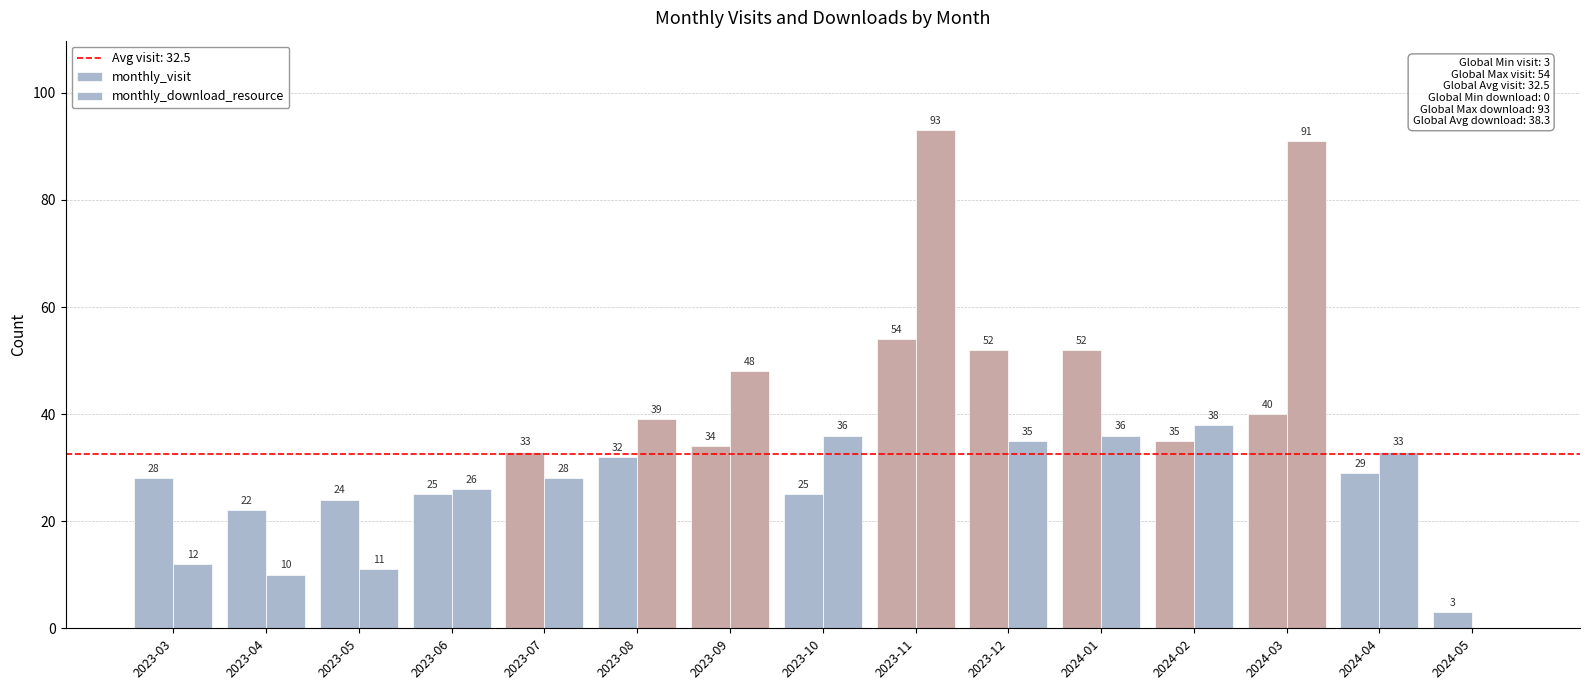

The monthly_visit series shows 7 at 2023-10. True or false?

False